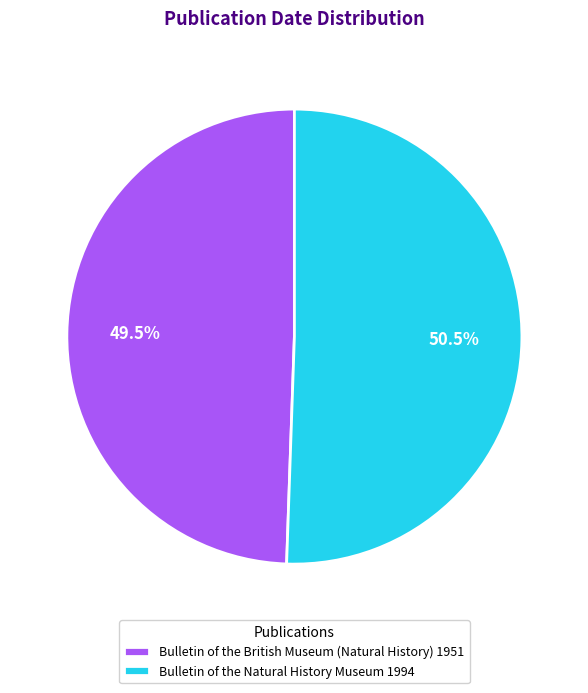

Which has a higher value, Bulletin of the British Museum (Natural History) 1951 or Bulletin of the Natural History Museum 1994?

Bulletin of the Natural History Museum 1994